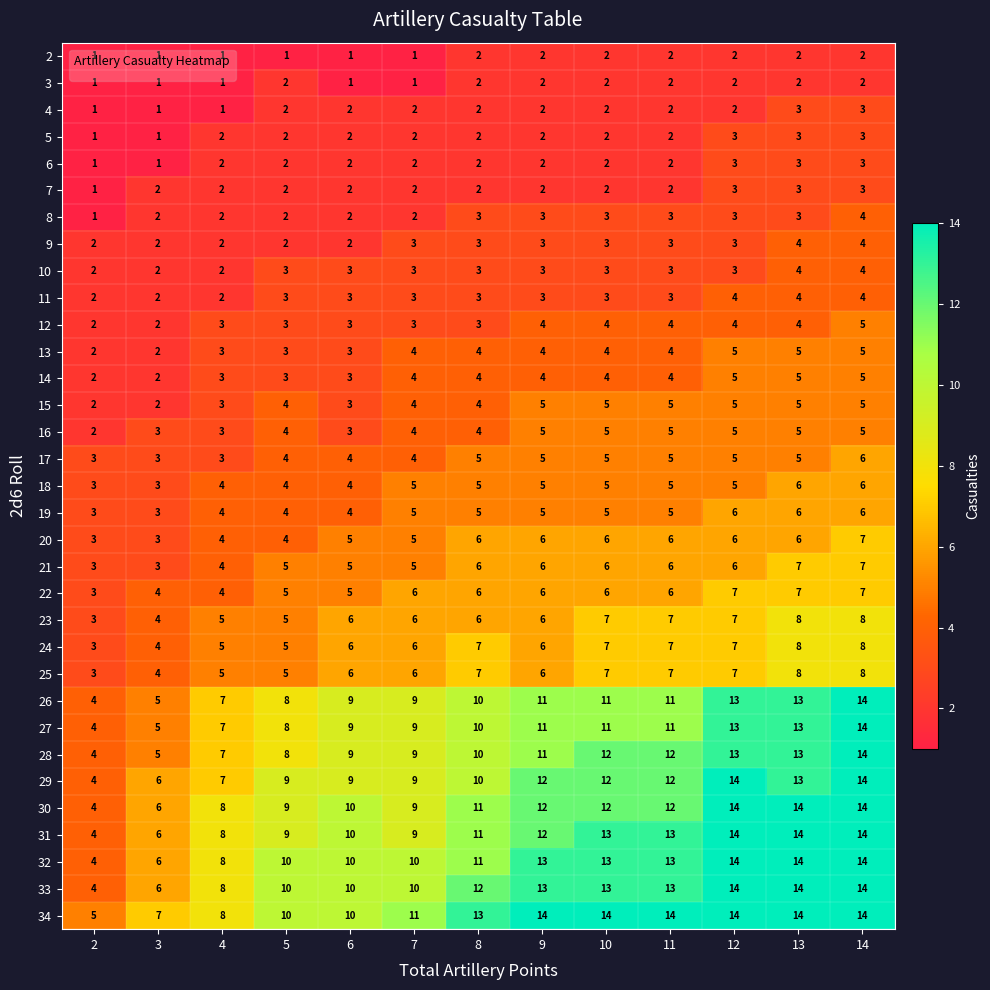

What is the difference between the highest and lowest values at 3?

6